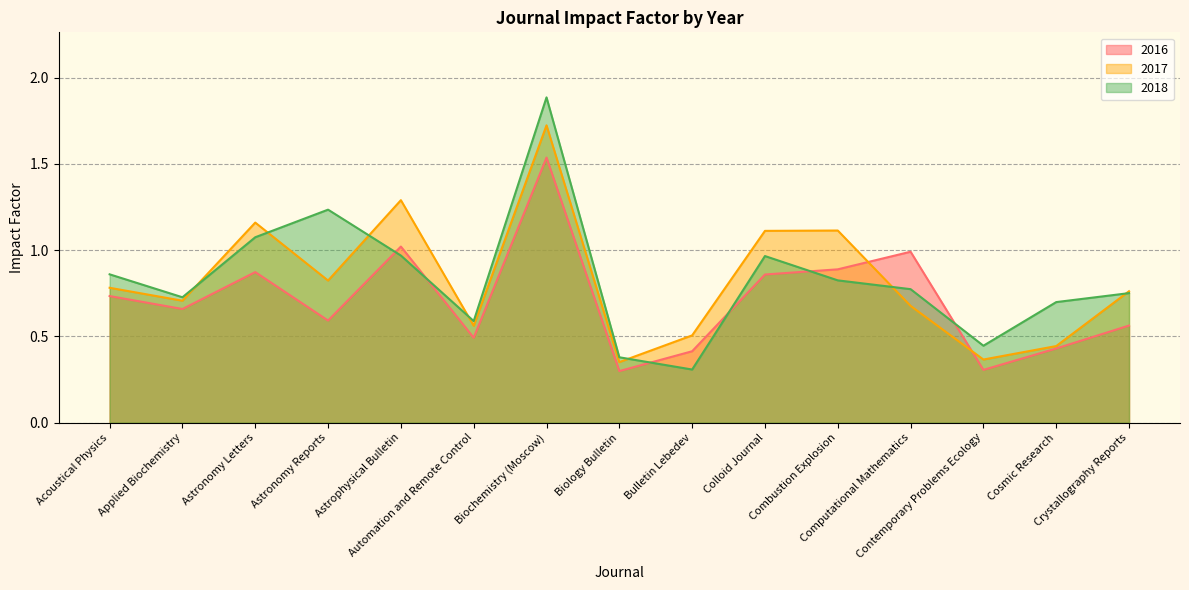

Reading left to right, extract all data points from this chart.

2016: Acoustical Physics=0.7	Applied Biochemistry=0.7	Astronomy Letters=0.9	Astronomy Reports=0.6	Astrophysical Bulletin=1.0	Automation and Remote Control=0.5	Biochemistry (Moscow)=1.5	Biology Bulletin=0.3	Bulletin Lebedev=0.4	Colloid Journal=0.9	Combustion Explosion=0.9	Computational Mathematics=1.0	Contemporary Problems Ecology=0.3	Cosmic Research=0.4	Crystallography Reports=0.6
2017: Acoustical Physics=0.8	Applied Biochemistry=0.7	Astronomy Letters=1.2	Astronomy Reports=0.8	Astrophysical Bulletin=1.3	Automation and Remote Control=0.6	Biochemistry (Moscow)=1.7	Biology Bulletin=0.4	Bulletin Lebedev=0.5	Colloid Journal=1.1	Combustion Explosion=1.1	Computational Mathematics=0.7	Contemporary Problems Ecology=0.4	Cosmic Research=0.4	Crystallography Reports=0.8
2018: Acoustical Physics=0.9	Applied Biochemistry=0.7	Astronomy Letters=1.1	Astronomy Reports=1.2	Astrophysical Bulletin=1.0	Automation and Remote Control=0.6	Biochemistry (Moscow)=1.9	Biology Bulletin=0.4	Bulletin Lebedev=0.3	Colloid Journal=1.0	Combustion Explosion=0.8	Computational Mathematics=0.8	Contemporary Problems Ecology=0.4	Cosmic Research=0.7	Crystallography Reports=0.8